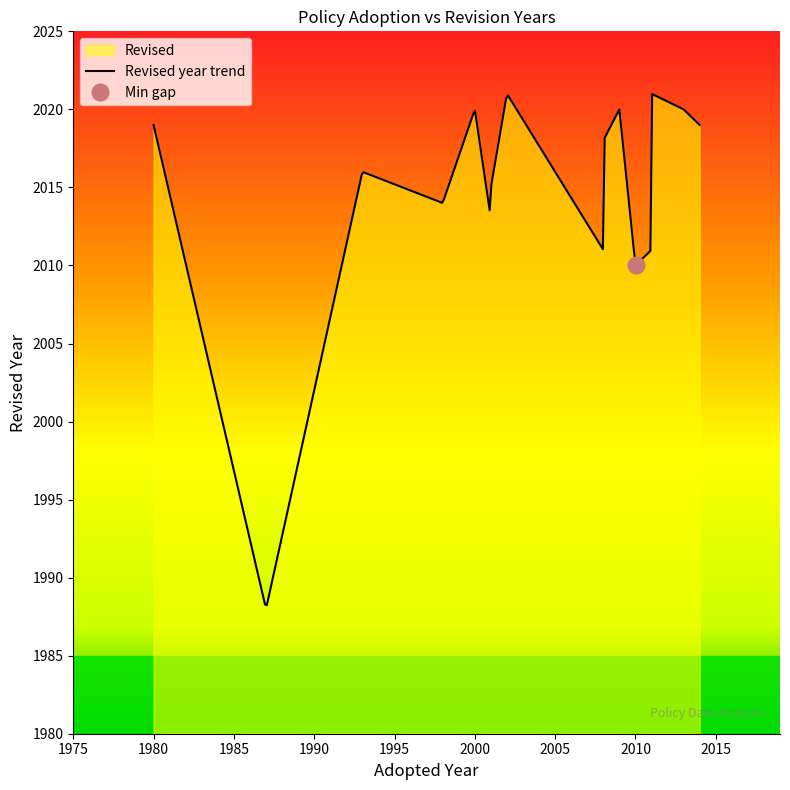

Between which two adjacent categories do Revised and Adopted first intersect?

8 and 9